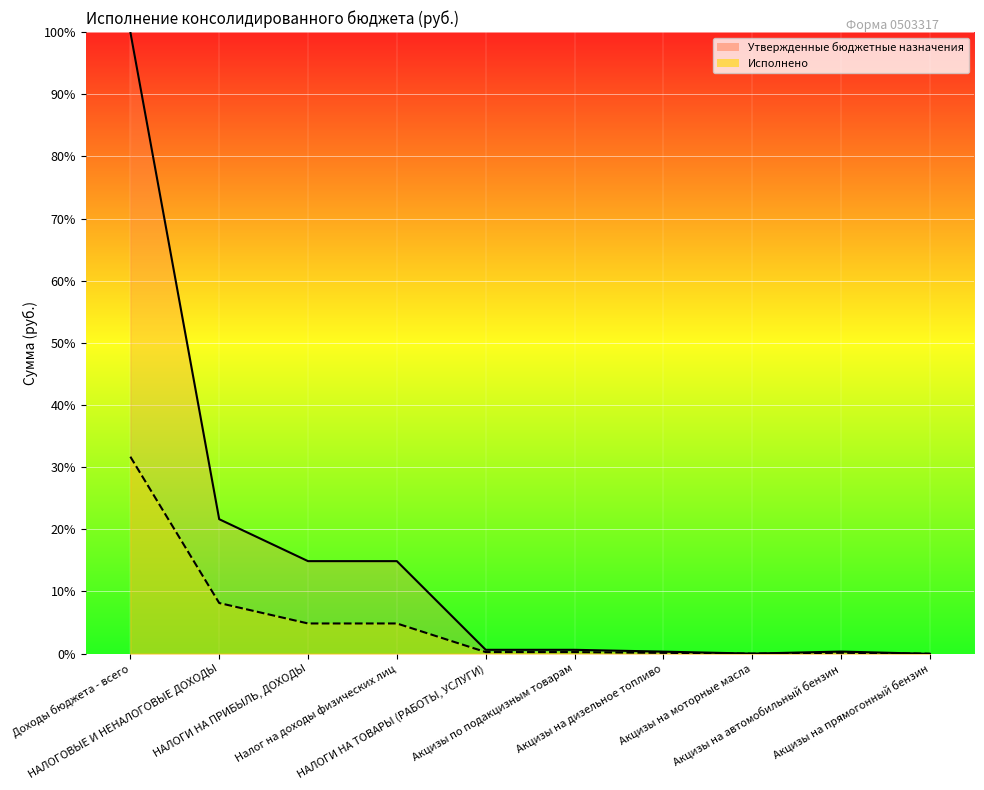

Where is Исполнено nearest to the value 15?

НАЛОГОВЫЕ И НЕНАЛОГОВЫЕ ДОХОДЫ